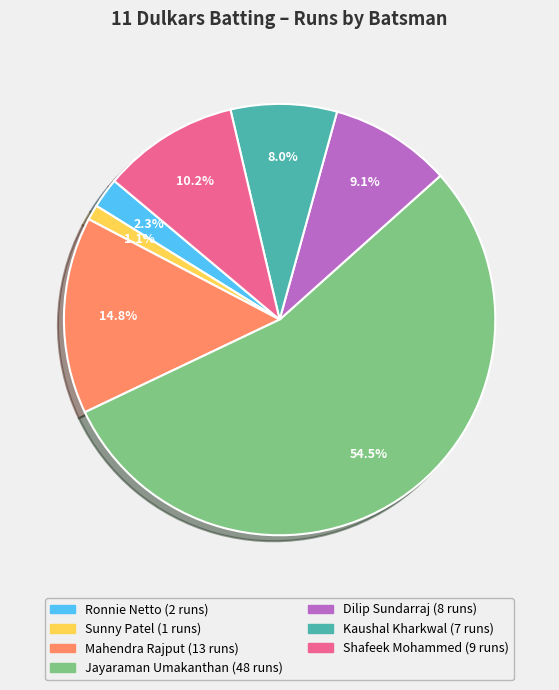

Does any single category account for the majority?

Yes